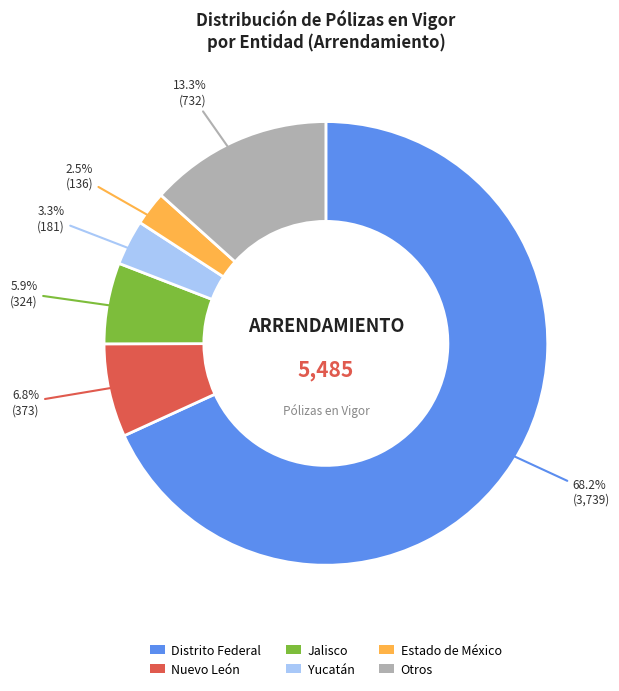

How many slices are in this pie chart?

6